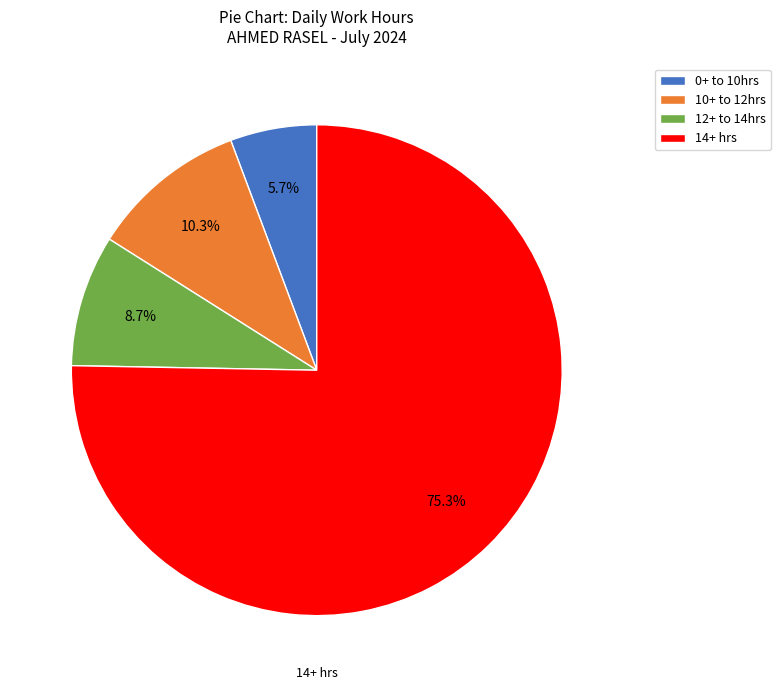

Between 10+ to 12hrs and 12+ to 14hrs, which is larger?

10+ to 12hrs